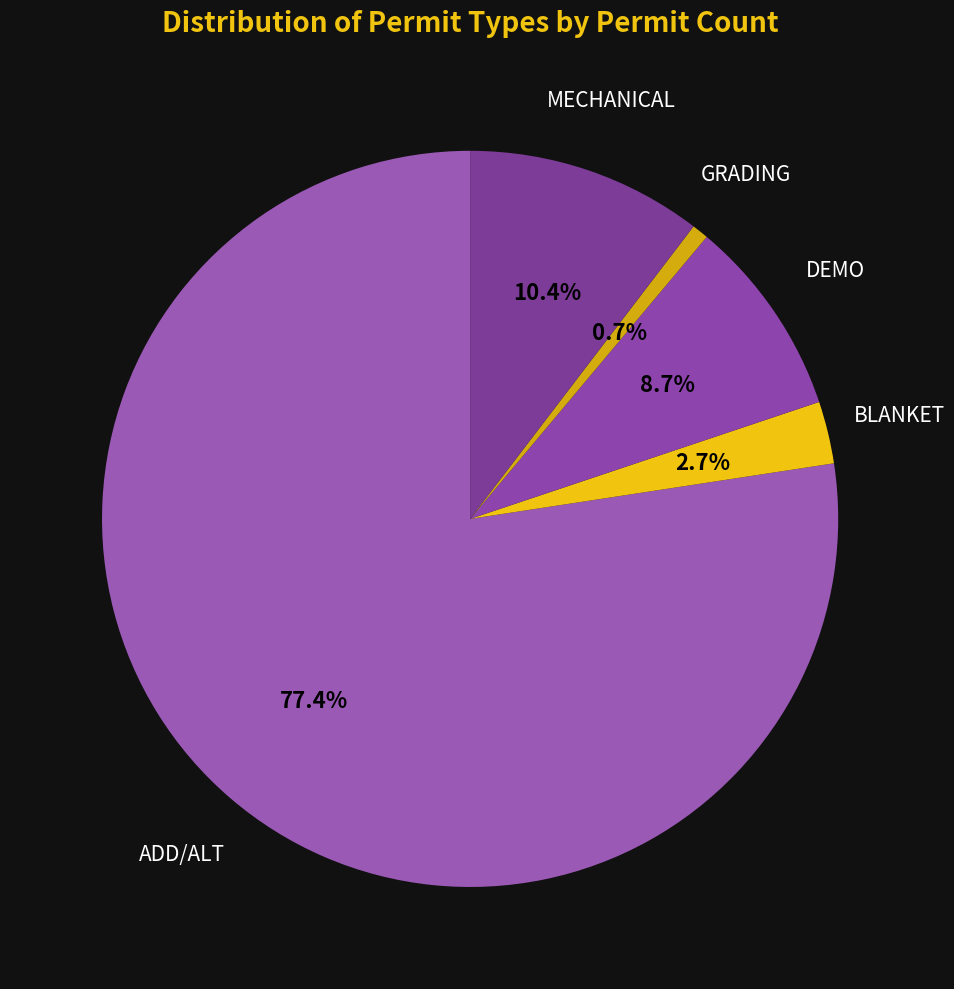

Count the number of slices in the pie.

5